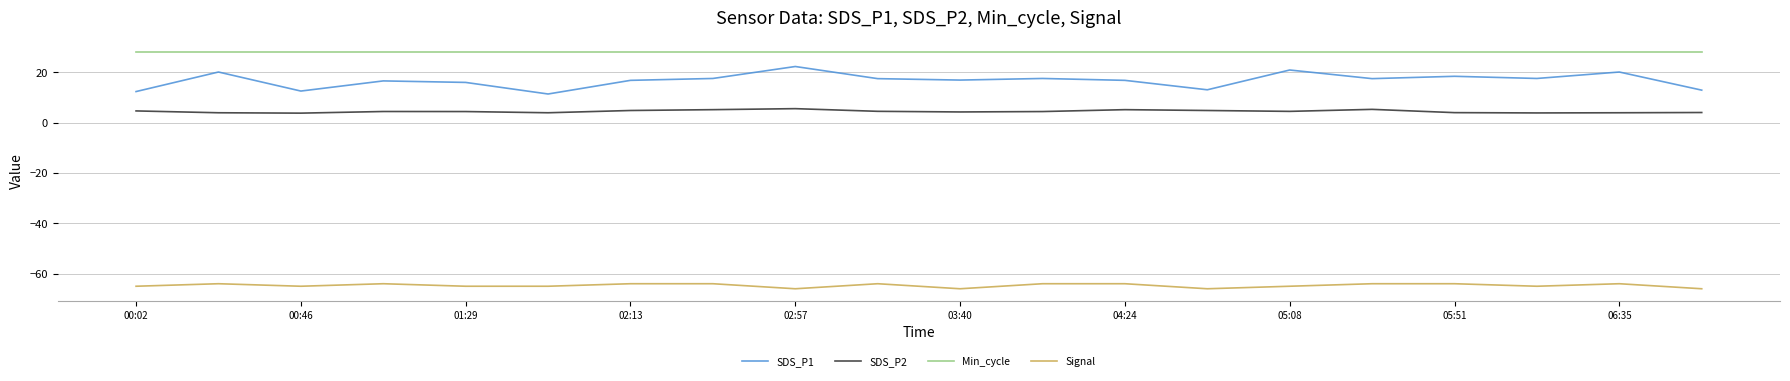

What is the maximum value shown in the chart?

28.0